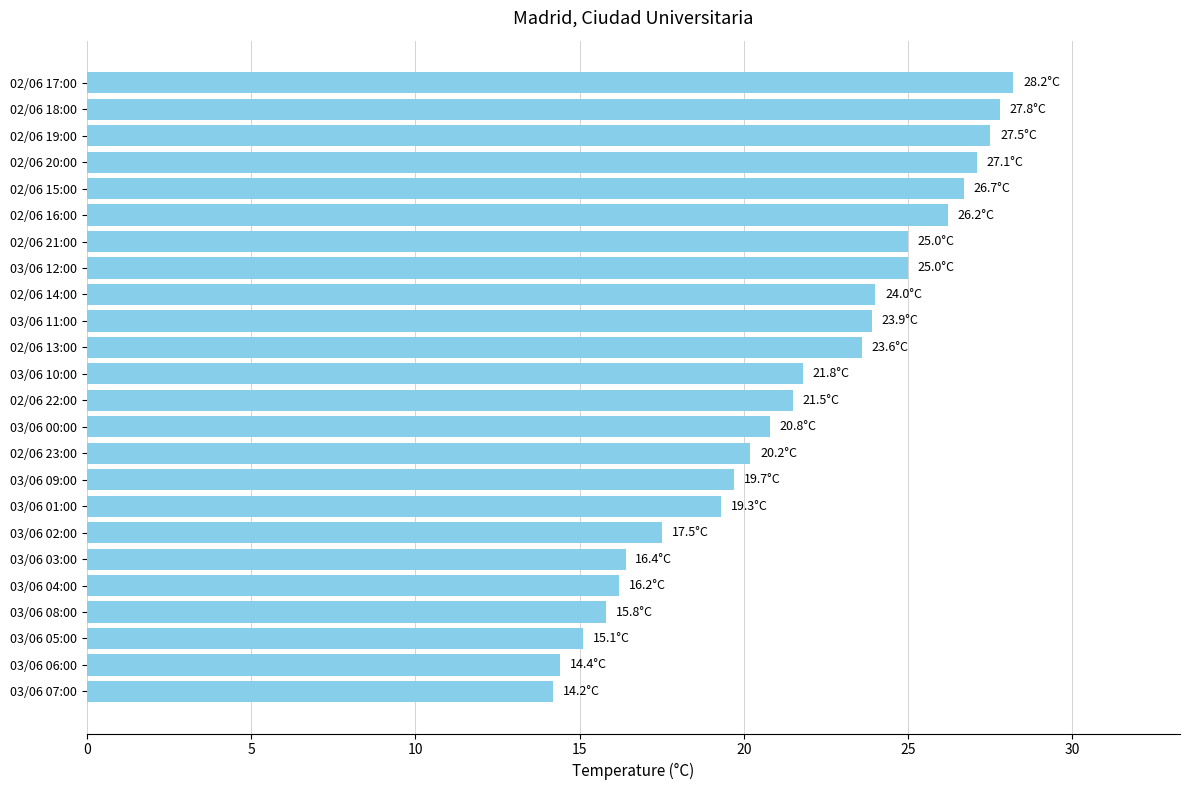

Approximately how many times larger is the value at 02/06 22:00 compared to 03/06 11:00?

0.9